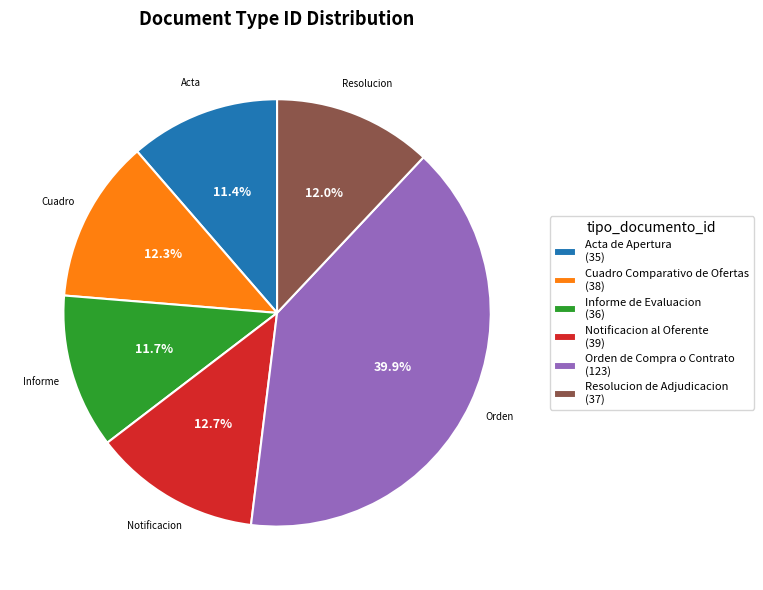

Does Informe de Evaluacion represent more than half of the total?

No